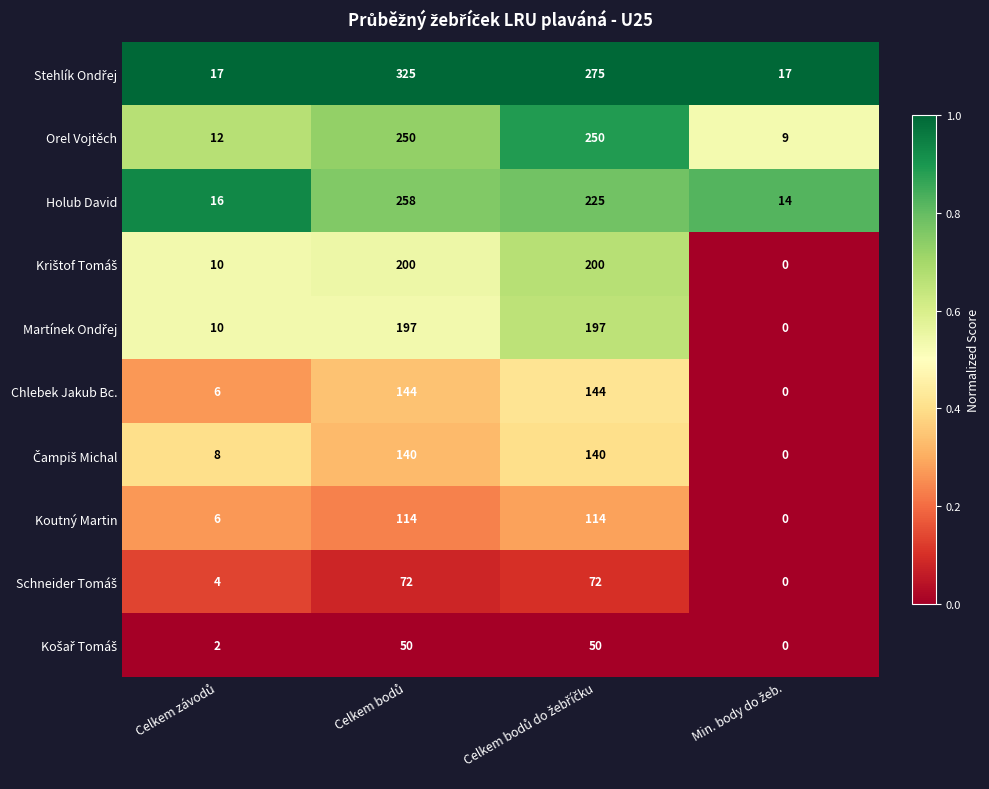

What is the greatest value displayed?

325